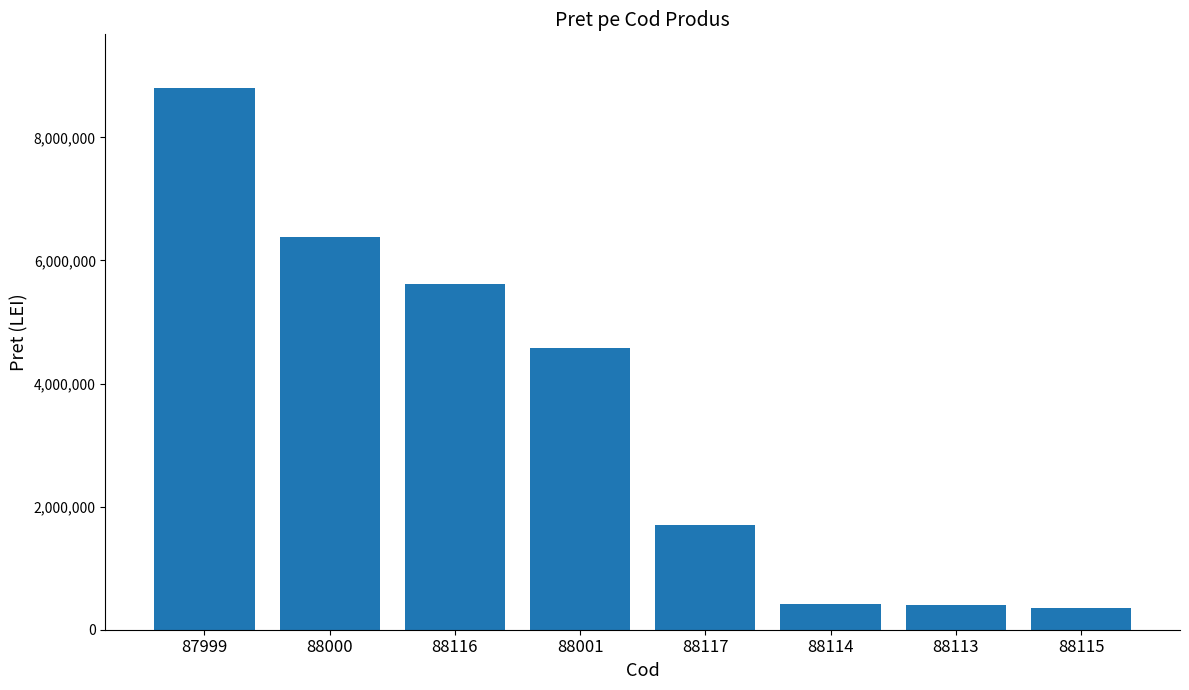

Is it true that the value at 88116 is 9025517?

False